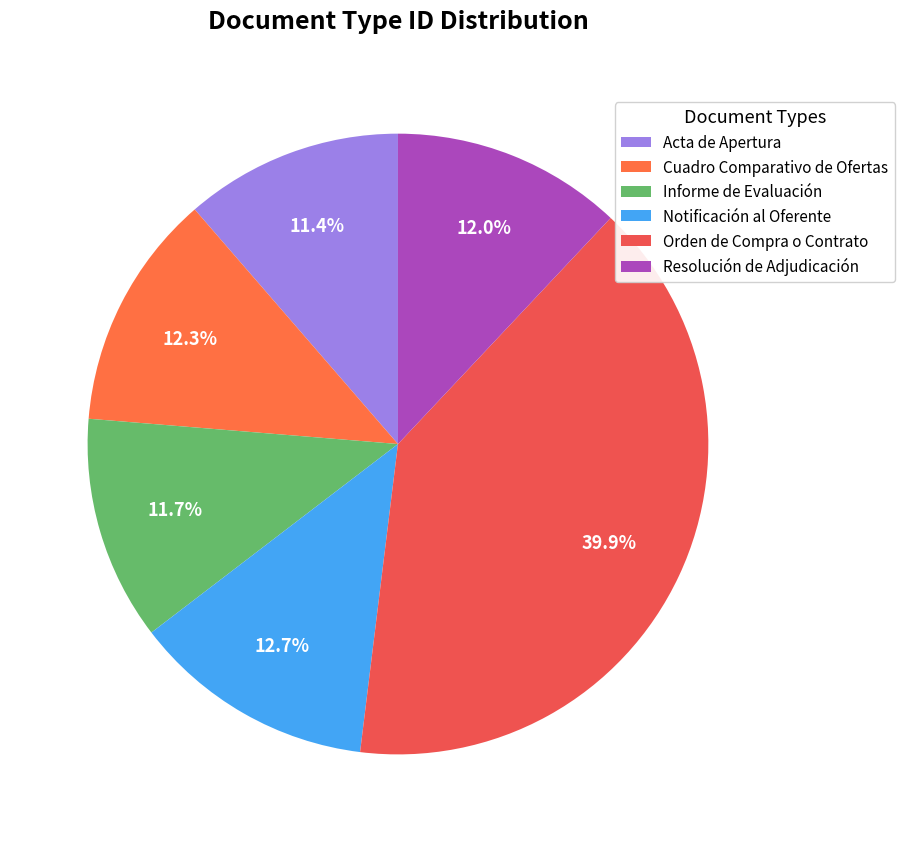

To the nearest percent, what is the difference between the largest and smallest slice percentages?

29%